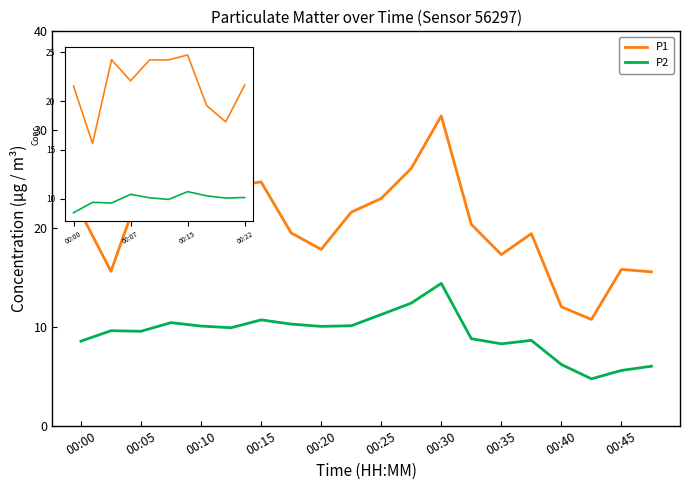

What is the greatest value displayed?

31.4